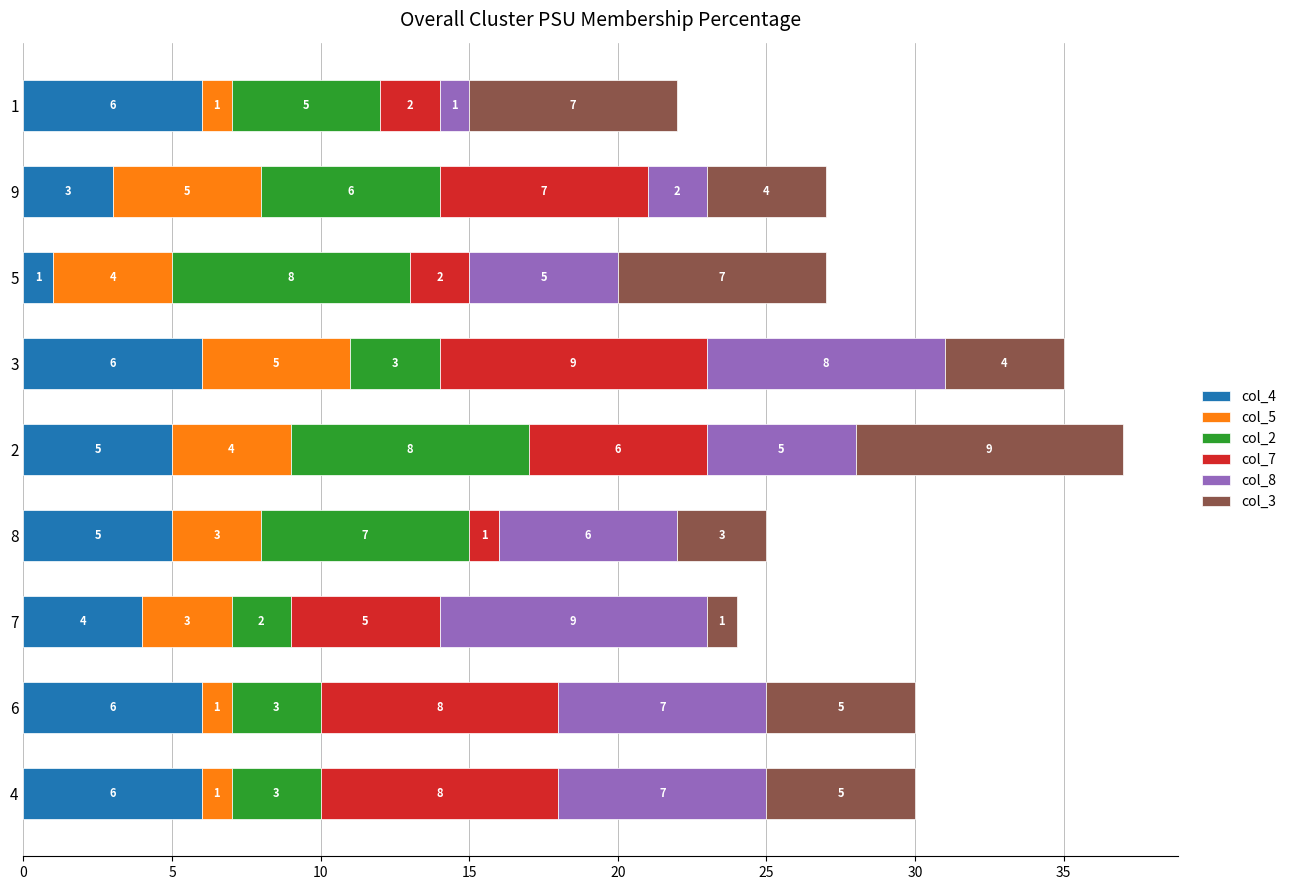

What is the average value of the col_4 series?

5